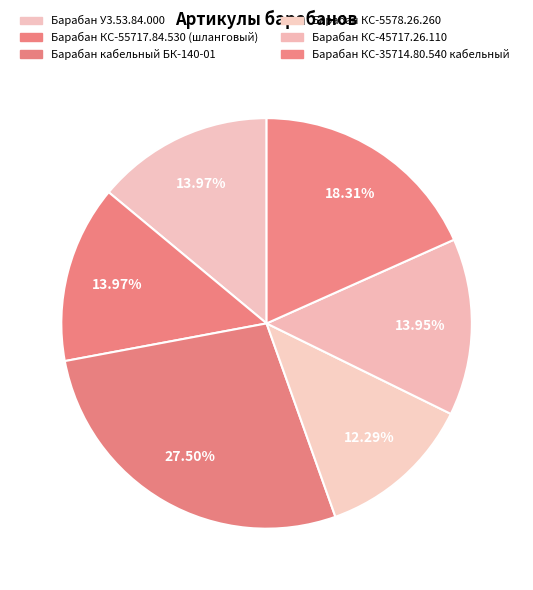

How many segments does this pie chart have?

6